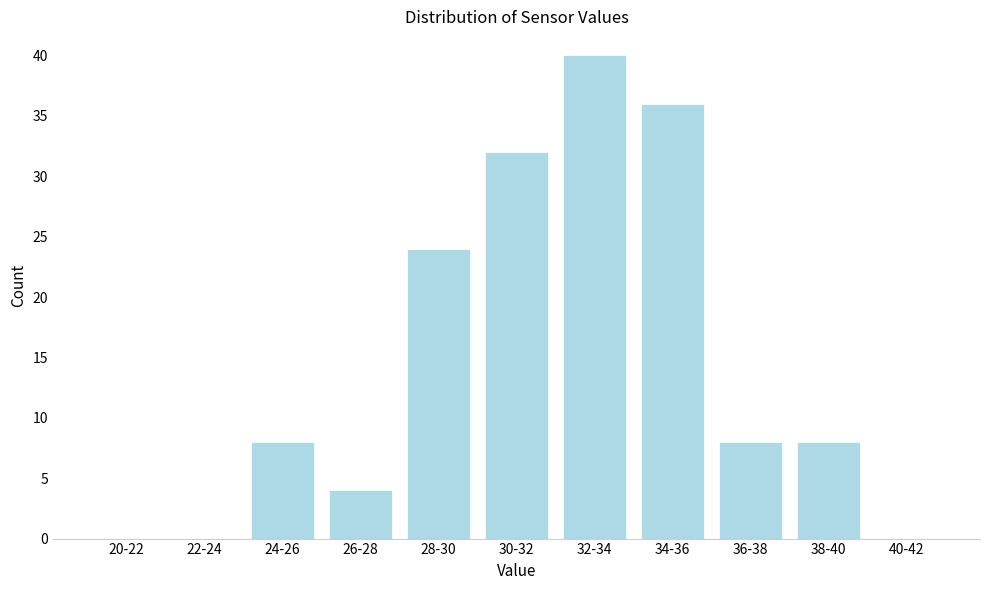

Reading left to right, list all the values displayed in this chart.

20-22=0	22-24=0	24-26=8	26-28=4	28-30=24	30-32=32	32-34=40	34-36=36	36-38=8	38-40=8	40-42=0